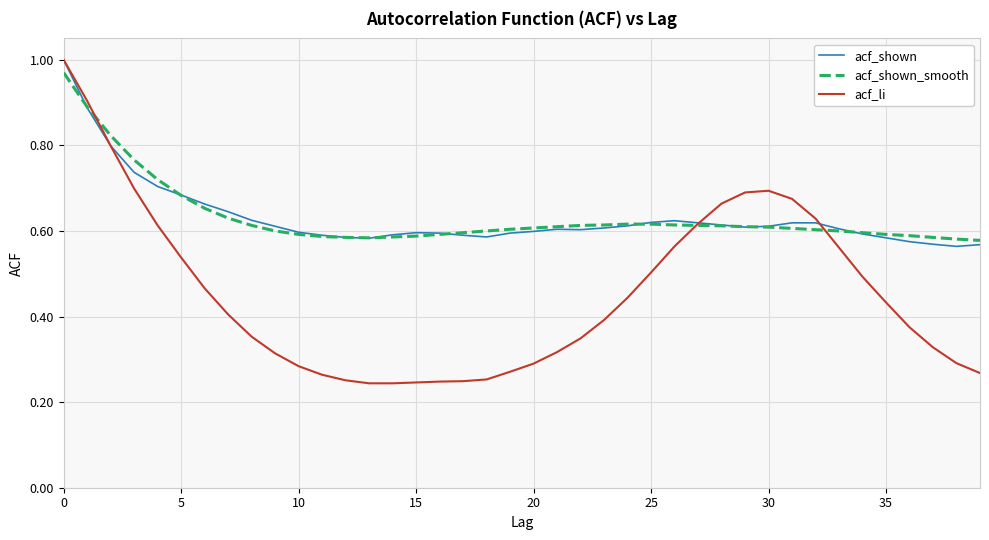

How many distinct data groups are displayed?

3